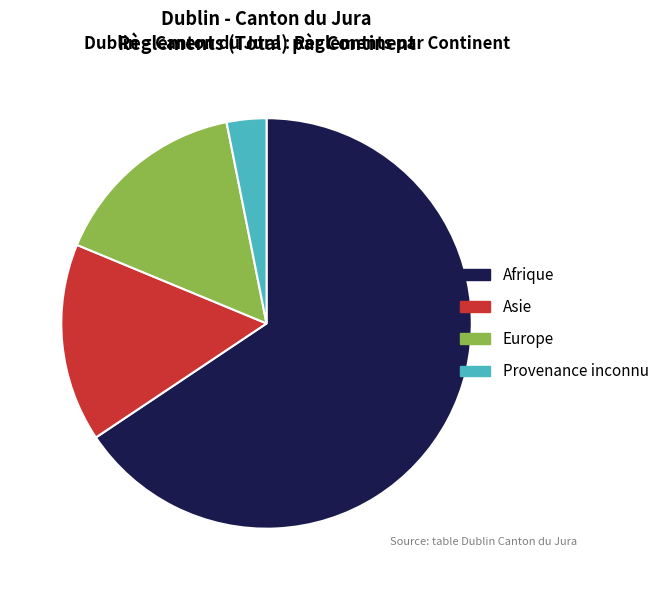

What is the majority slice?

Afrique